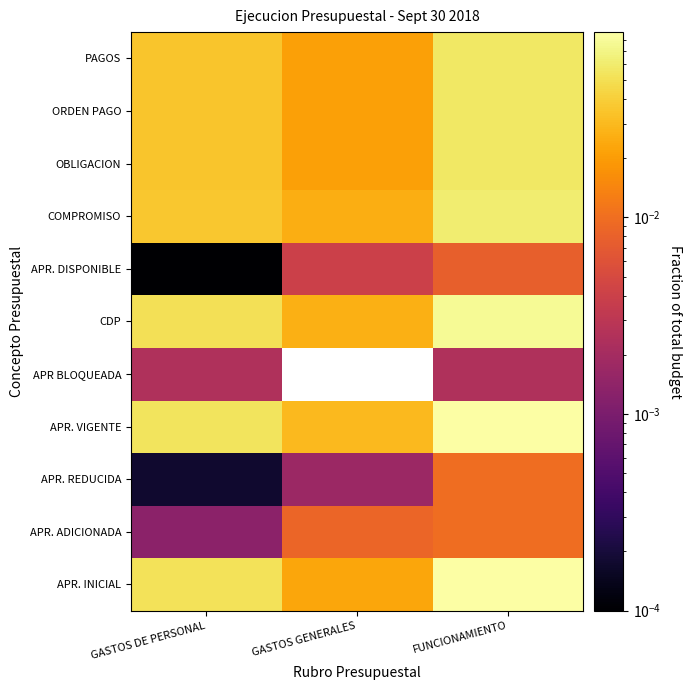

Between GASTOS GENERALES and GASTOS DE PERSONAL, which is larger?

GASTOS DE PERSONAL